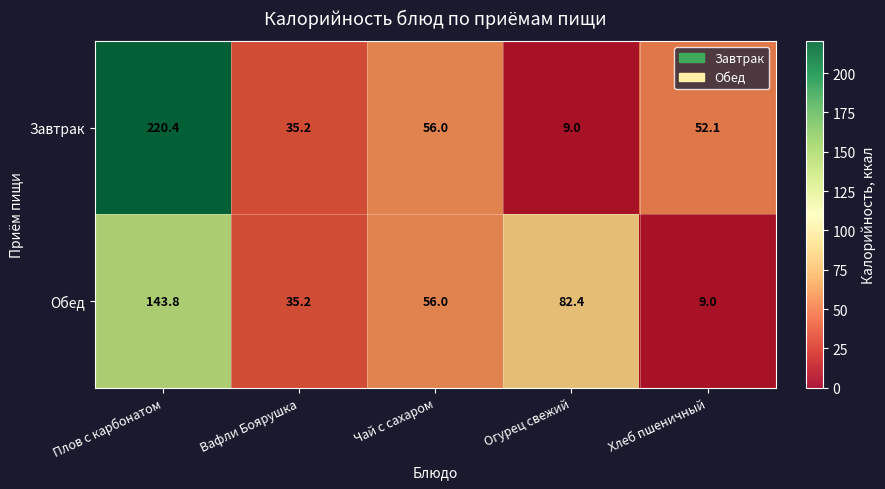

At which label does Завтрак reach its peak?

Плов с карбонатом